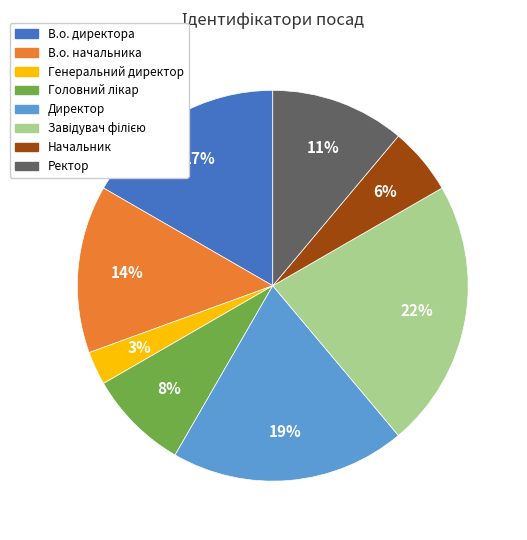

What is the ratio of the value at В.о. начальника to the value at Директор?

0.7